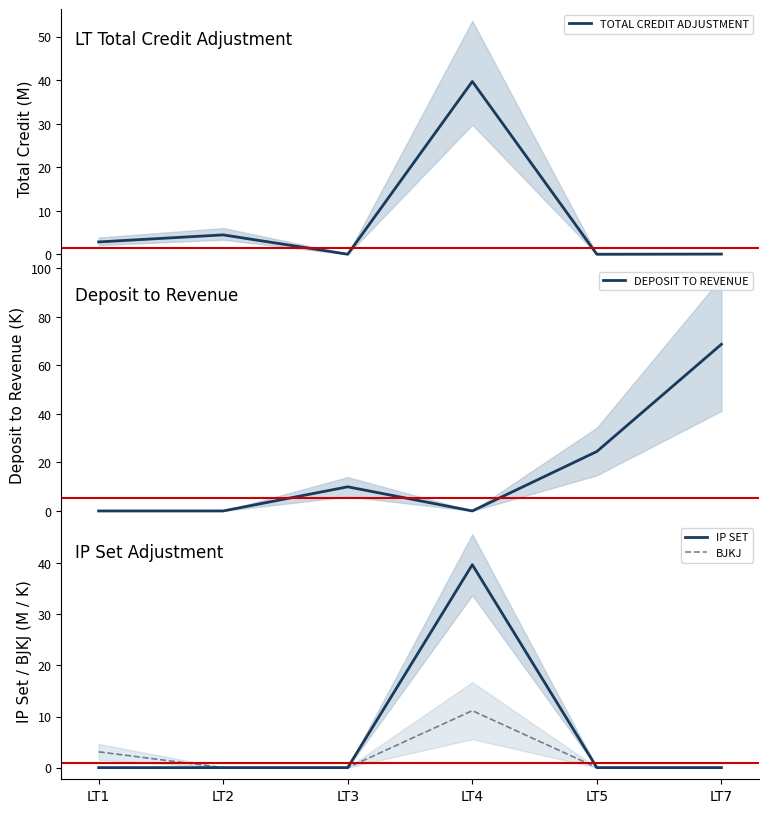

What is the total value across all series at LT3?

10.0